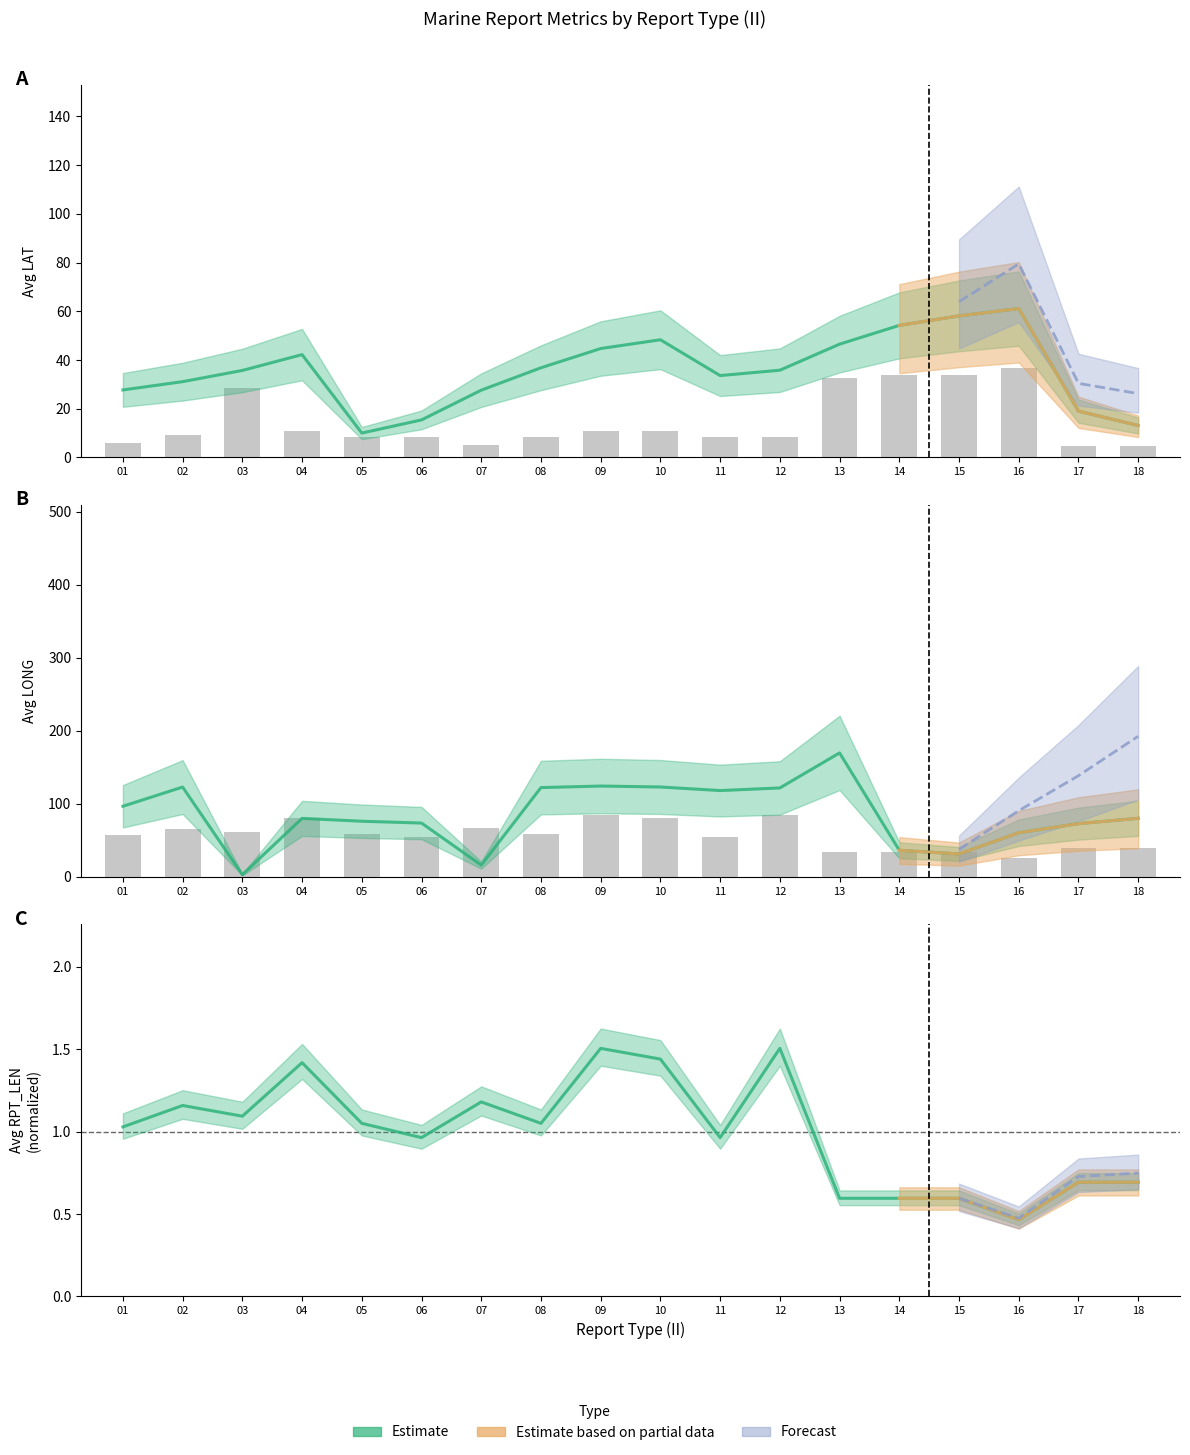

The Avg LAT series shows 33.6 at 11. True or false?

True